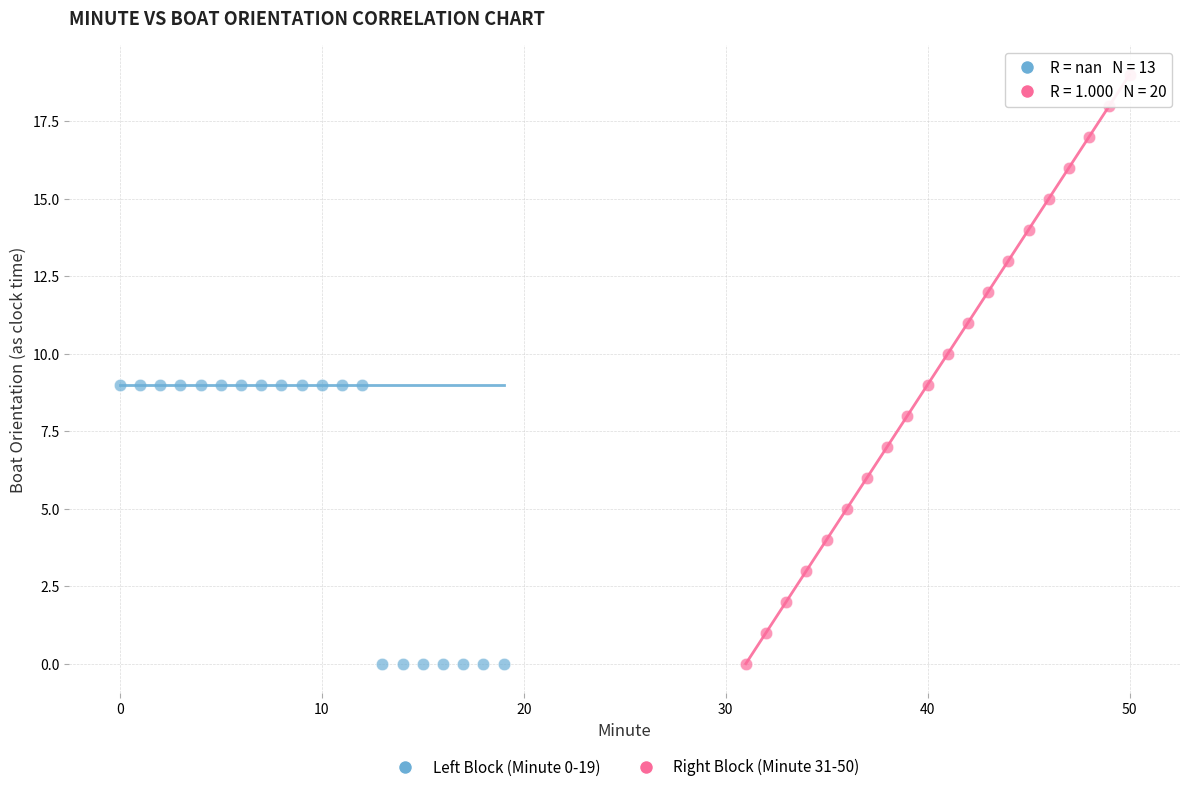

Which series has the largest Y range (max minus min)?

Right Block (Minute 31-50)